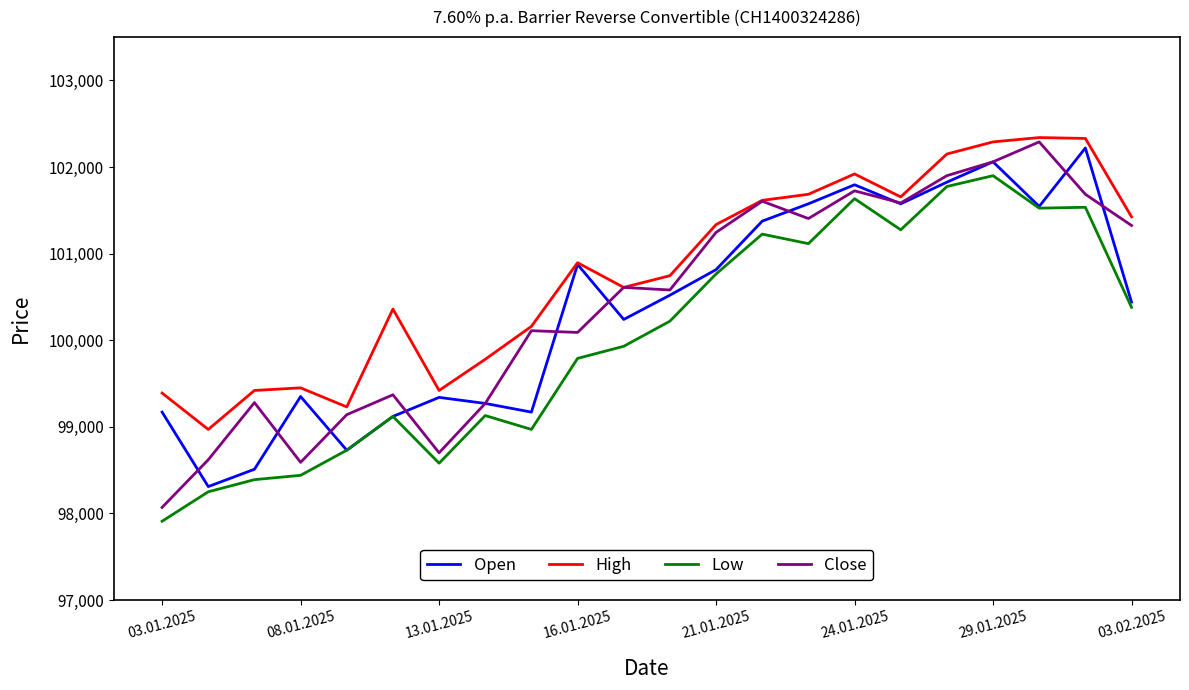

Is this an area chart (filled region under the line)?

No